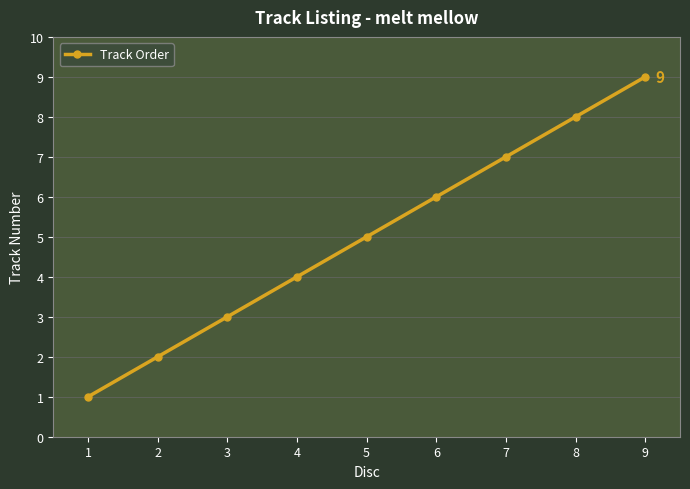

Between 1 and 8, which is larger?

8